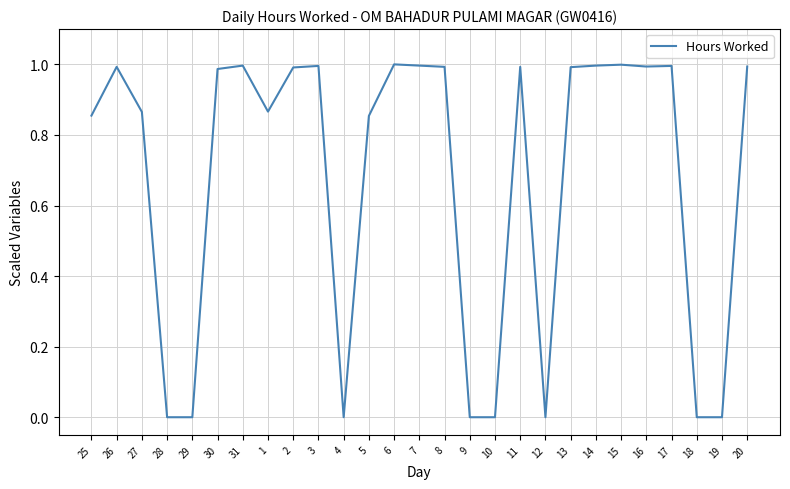

Which has a higher value, 27 or 31?

31